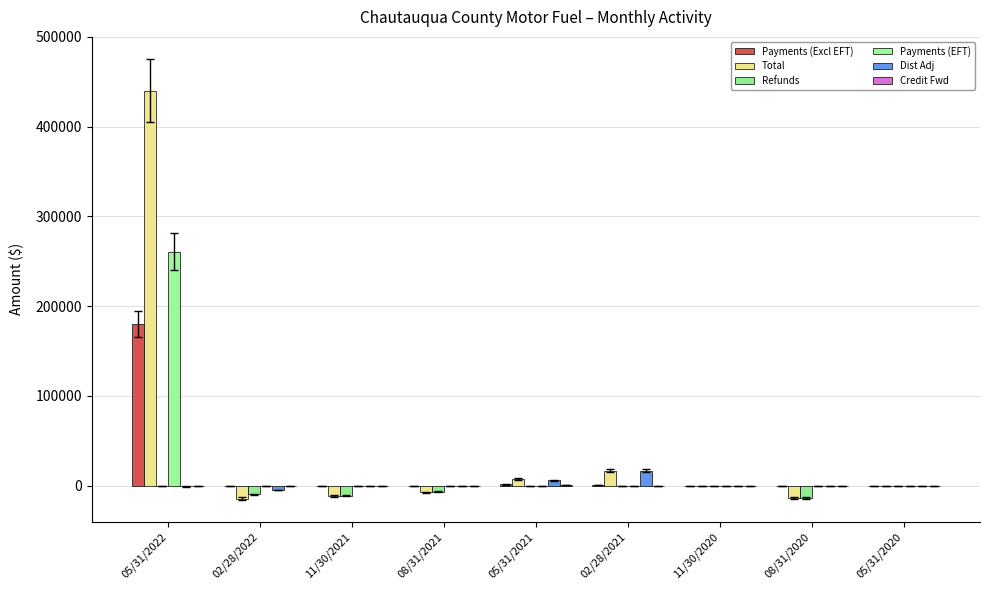

Reading left to right, extract all data points from this chart.

Payments (Excl EFT): 05/31/2022=180590.1	02/28/2022=18.8	11/30/2021=14.1	08/31/2021=0.0	05/31/2021=1254.4	02/28/2021=843.3	11/30/2020=0.3	08/31/2020=0.0	05/31/2020=0.0
Total: 05/31/2022=440236.7	02/28/2022=-14368.4	11/30/2021=-11359.8	08/31/2021=-7179.9	05/31/2021=7402.2	02/28/2021=16839.5	11/30/2020=-258.4	08/31/2020=-13956.0	05/31/2020=-456.1
Refunds: 05/31/2022=0.0	02/28/2022=-9628.8	11/30/2021=-11174.4	08/31/2021=-6949.5	05/31/2021=-337.5	02/28/2021=-24.0	11/30/2020=-71.3	08/31/2020=-13911.7	05/31/2020=-338.5
Payments (EFT): 05/31/2022=260581.5	02/28/2022=0.0	11/30/2021=0.0	08/31/2021=0.0	05/31/2021=0.0	02/28/2021=0.0	11/30/2020=0.0	08/31/2020=0.0	05/31/2020=0.0
Dist Adj: 05/31/2022=-947.9	02/28/2022=-4745.5	11/30/2021=-199.6	08/31/2021=-230.3	05/31/2021=5894.2	02/28/2021=16722.9	11/30/2020=0.0	08/31/2020=0.0	05/31/2020=0.0
Credit Fwd: 05/31/2022=12.9	02/28/2022=-12.9	11/30/2021=0.0	08/31/2021=0.0	05/31/2021=591.1	02/28/2021=-702.7	11/30/2020=-187.3	08/31/2020=-44.3	05/31/2020=-117.6